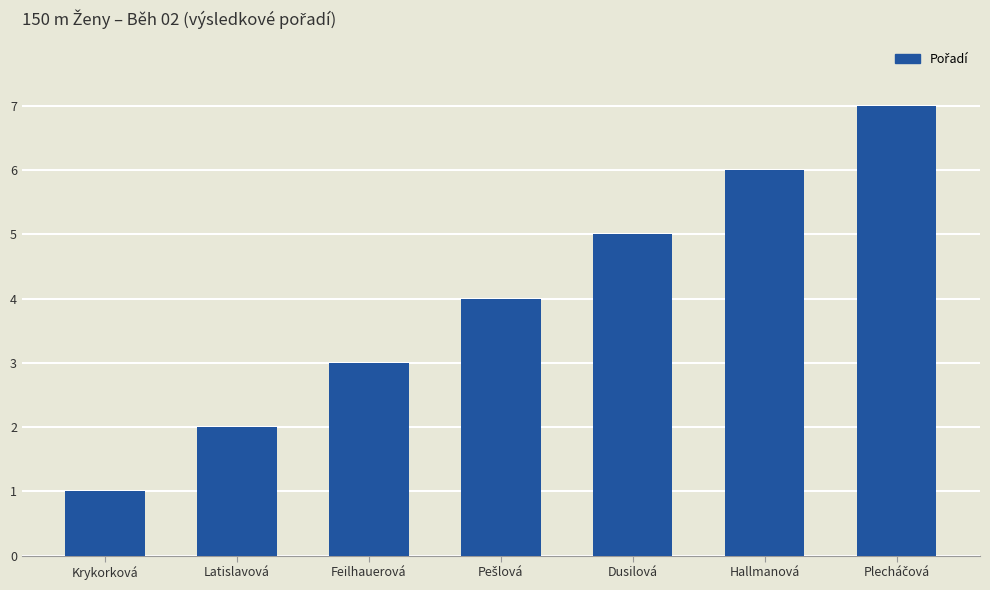

Approximately how many times larger is the value at Feilhauerová compared to Latislavová?

1.5